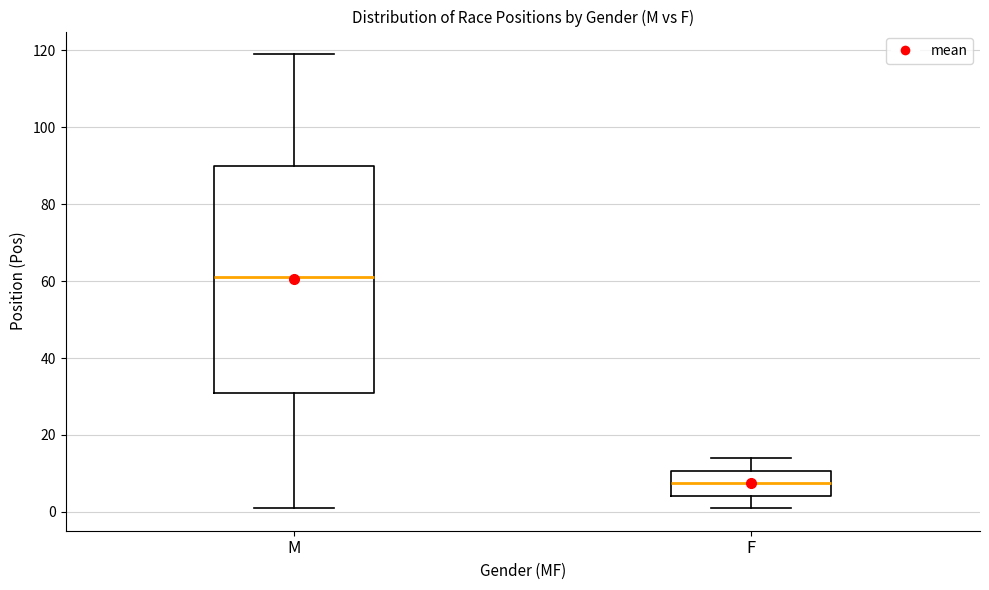

Which box is the tallest, from its lower edge to its upper edge?

M